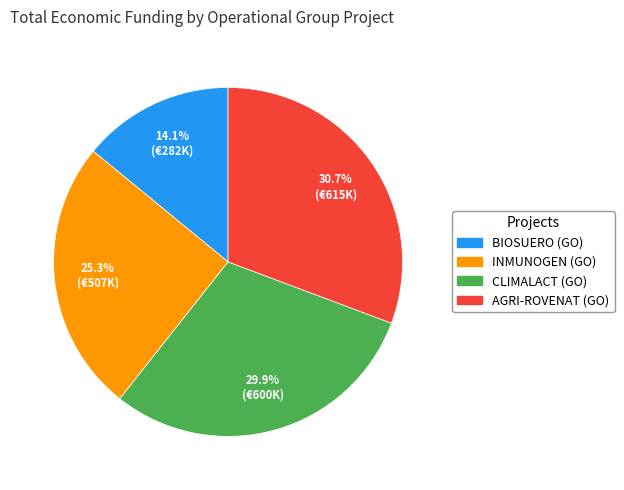

What is the ratio of the value at INMUNOGEN to the value at AGRI-ROVENAT?

0.8